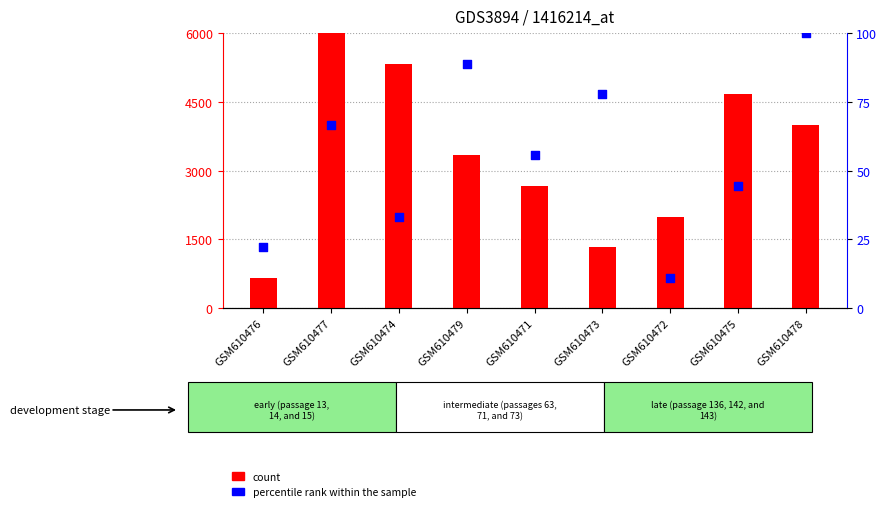

Which series reaches the minimum Y coordinate?

percentile rank within the sample